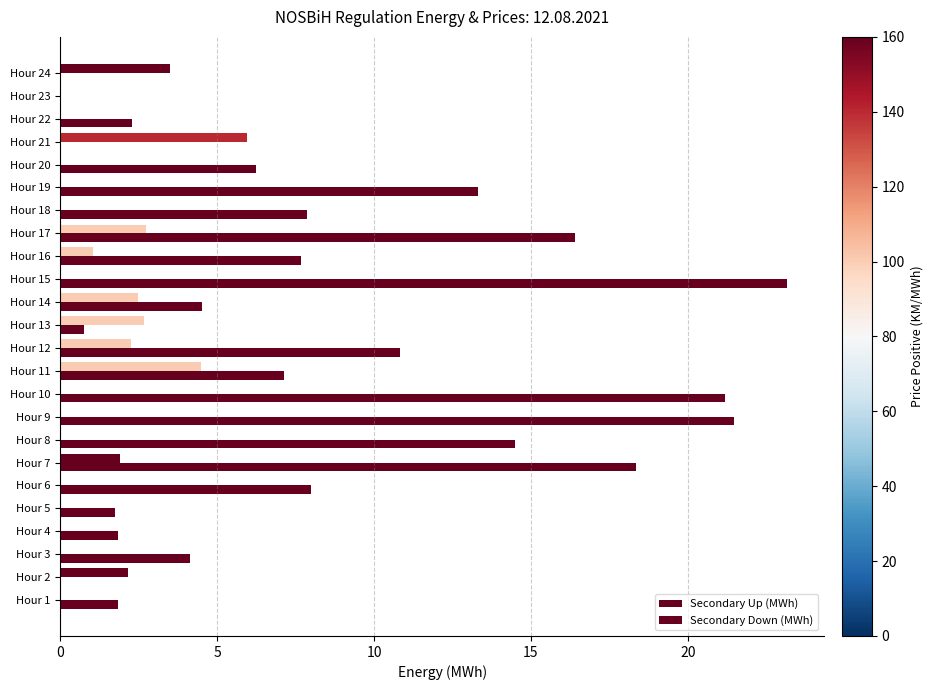

How many categories are shown in the chart?

24